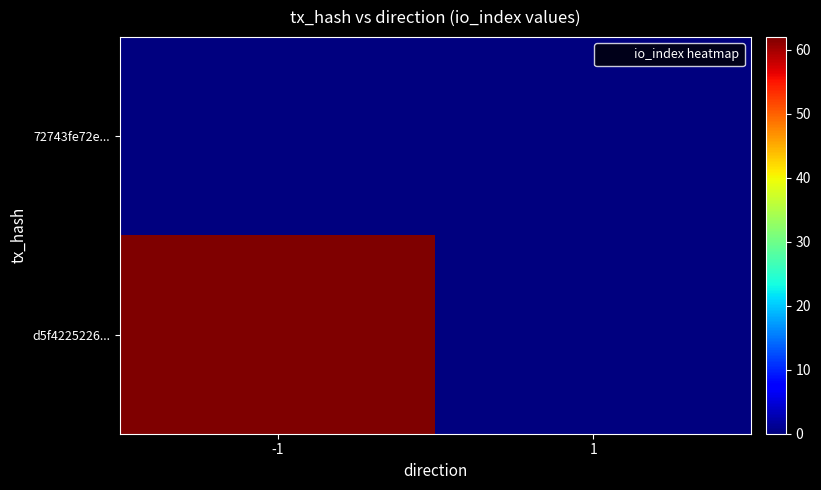

Reading left to right, list all the values displayed in this chart.

72743fe72e...: -1=0	1=0
d5f4225226...: -1=62	1=0